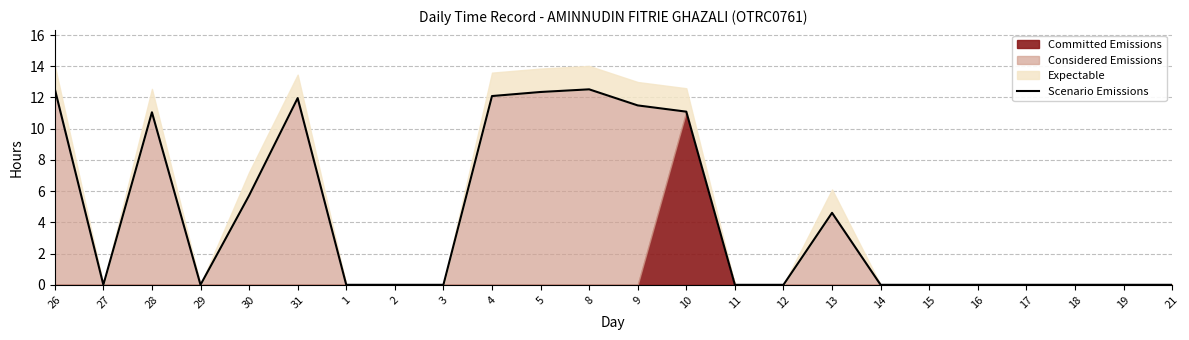

Rank the categories by value from lowest to highest.

27, 29, 1, 2, 3, 11, 12, 14, 15, 16, 17, 18, 19, 21, 13, 30, 28, 10, 9, 31, 4, 5, 8, 26